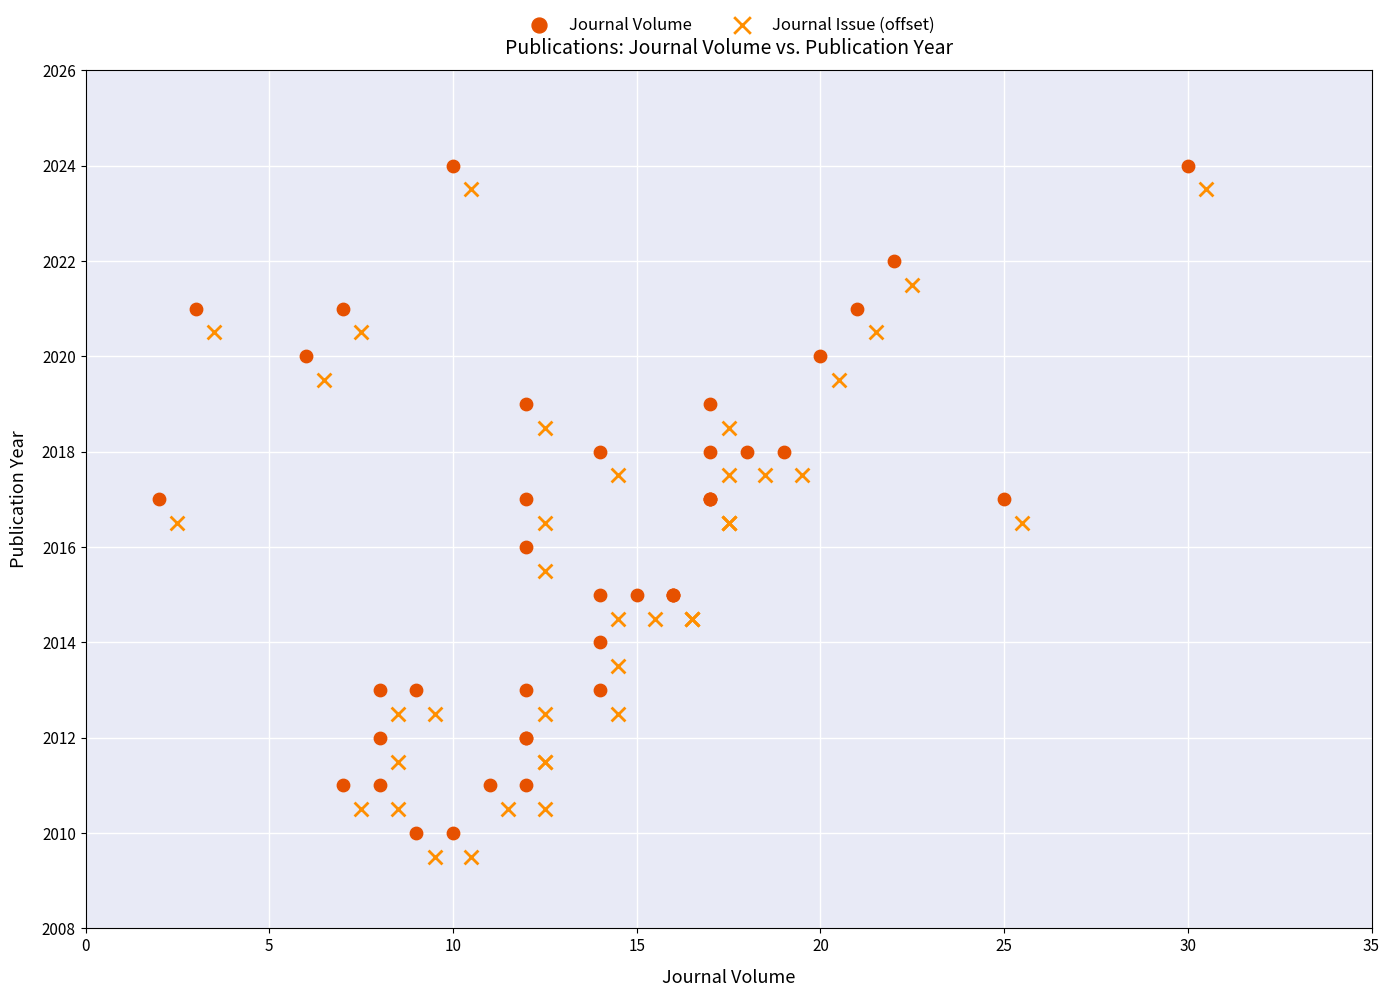

Which series reaches the minimum Y coordinate?

Journal Issue (offset)